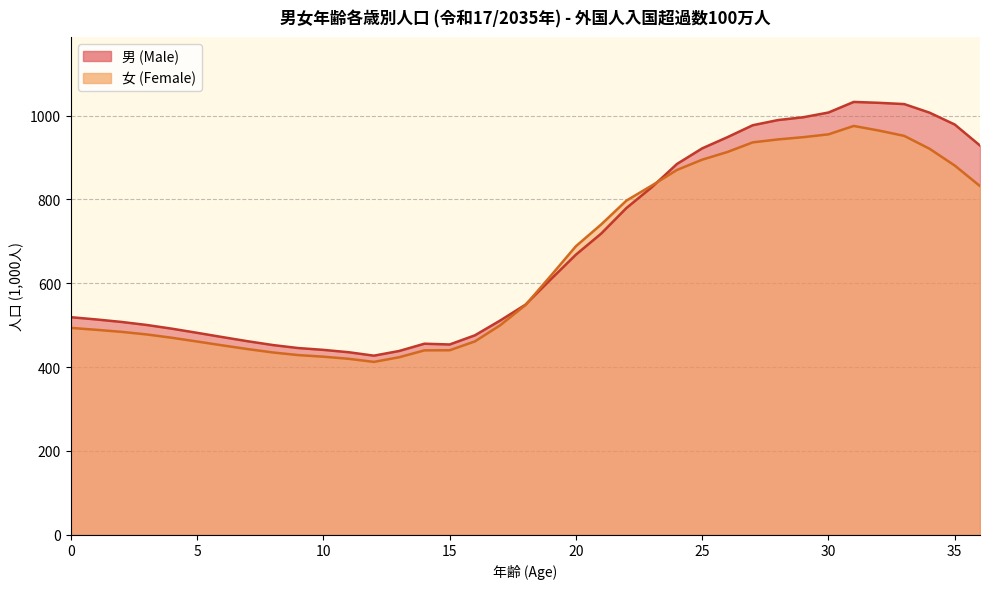

After their last crossing, which series has the higher values: 男 (Male) or 女 (Female)?

男 (Male)